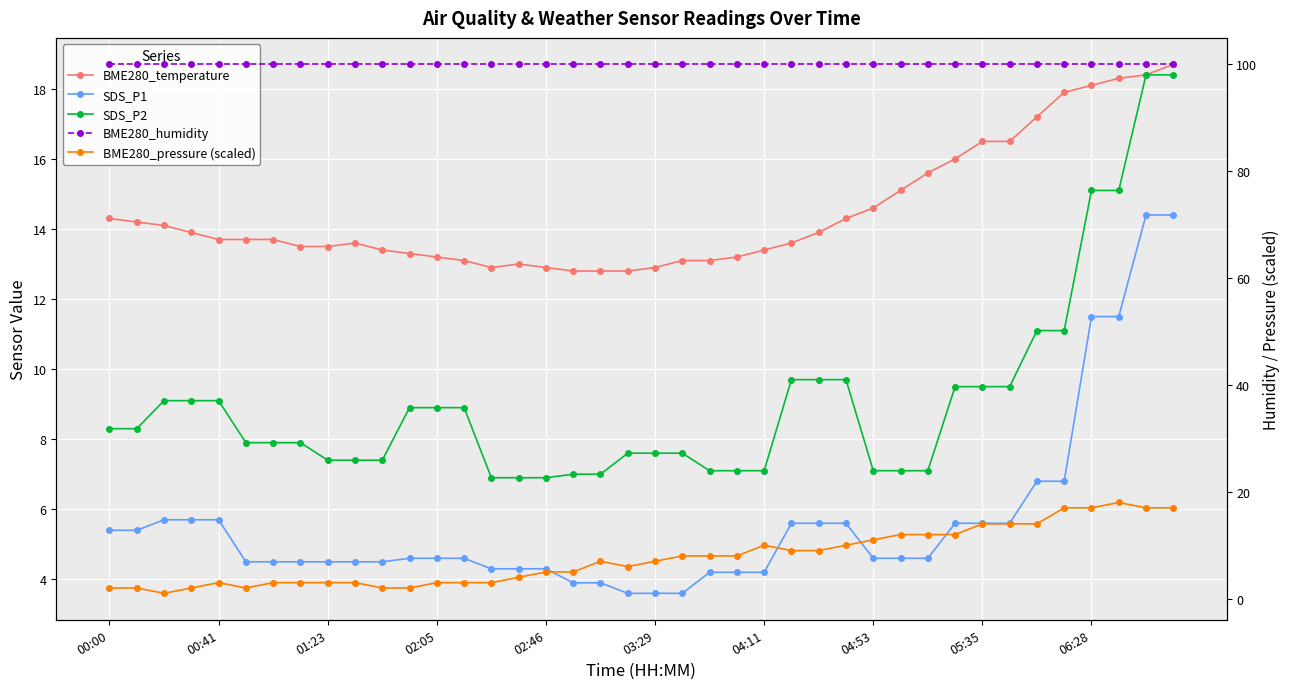

Is it true that SDS_P1 equals 1.1 at 23?

False